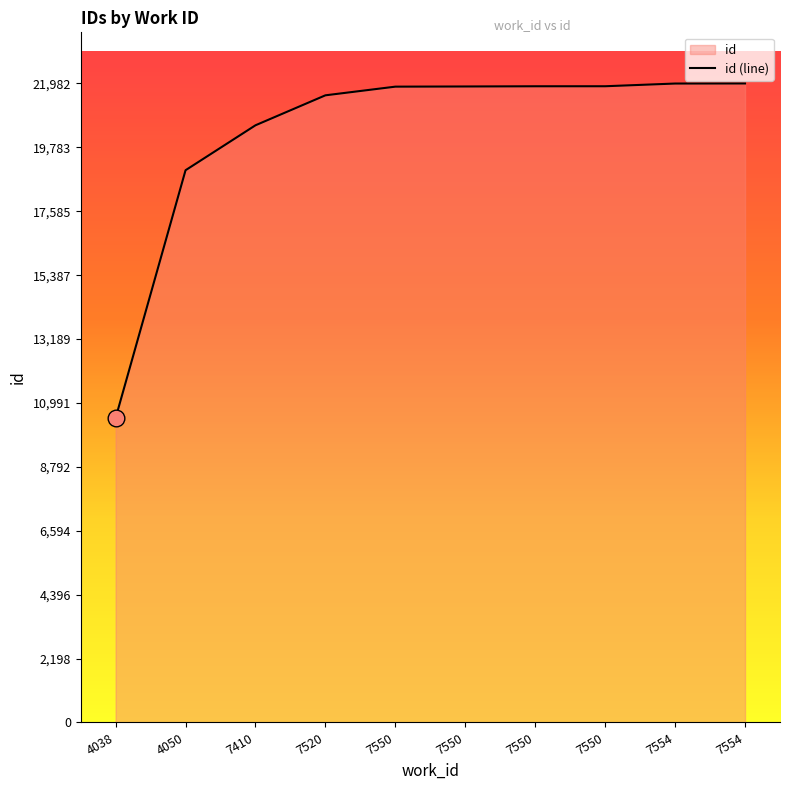

What is the value of the 5th point from the left?

21872